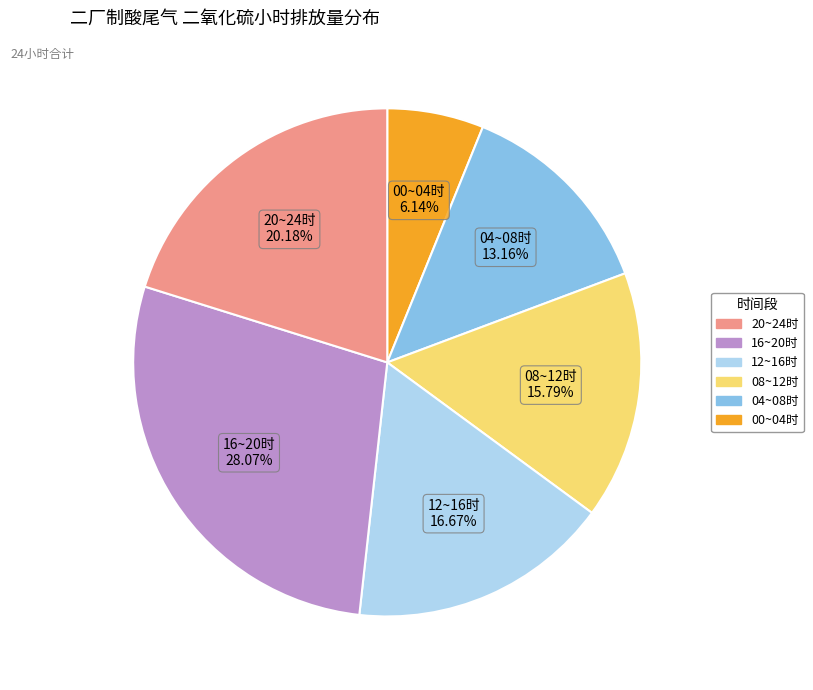

Is there any slice that represents more than half of the pie?

No